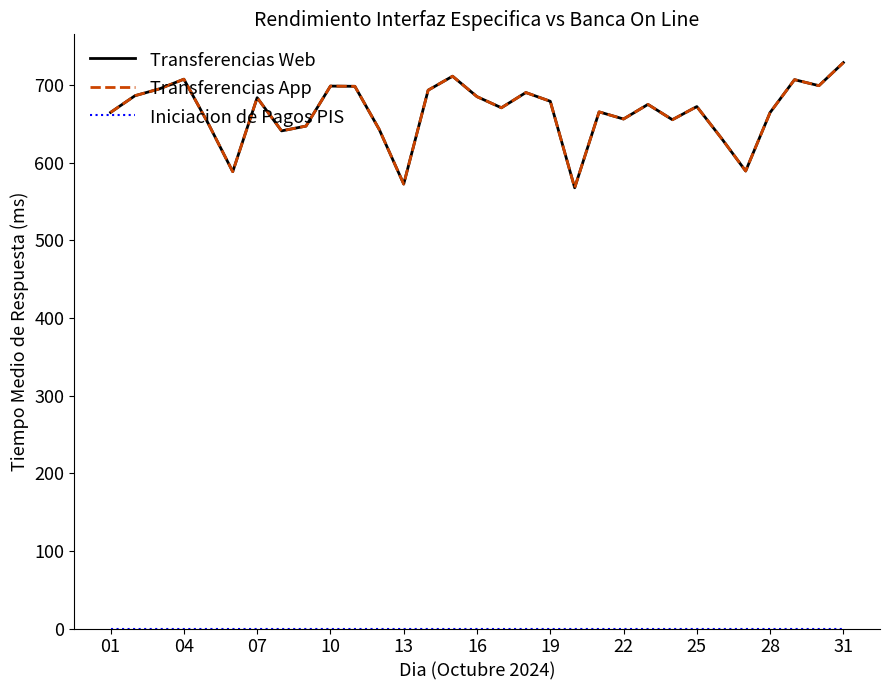

True or false: Transferencias App and Iniciacion de Pagos PIS cross at least once.

False